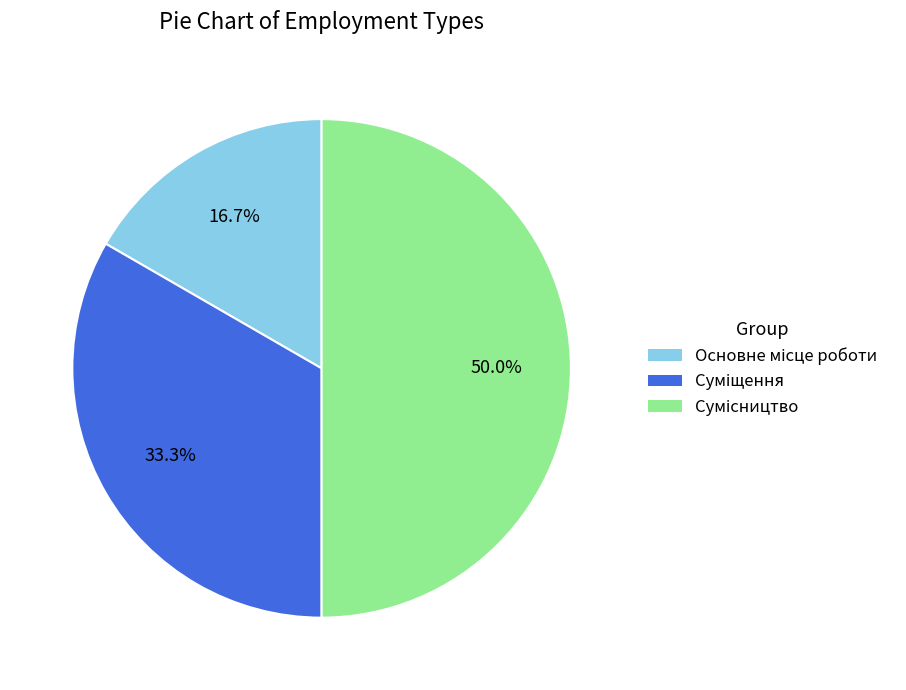

To the nearest percent, what is the combined percentage of Основне місце роботи and Суміщення?

50%